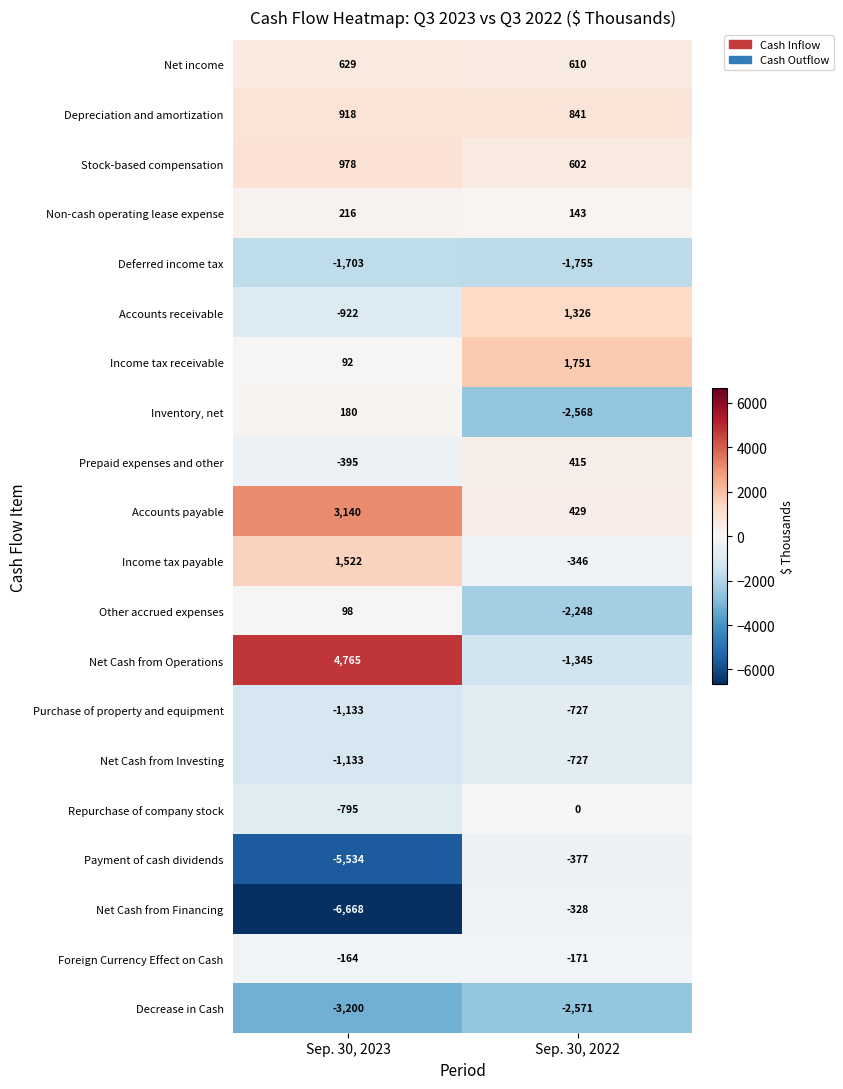

Which series changed the most between Sep. 30, 2023 and Sep. 30, 2022?

Net Cash from Financing